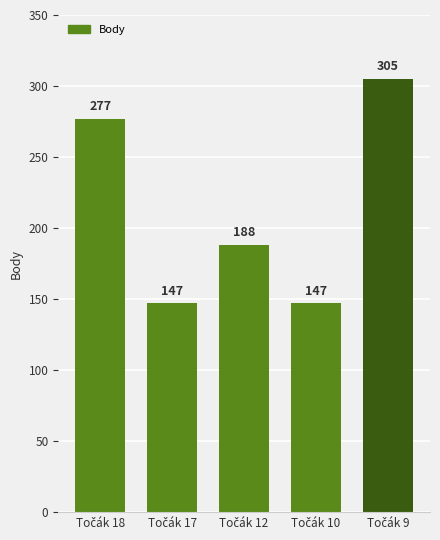

Reading right to left, transcribe all the data shown in this chart.

305	147	188	147	277